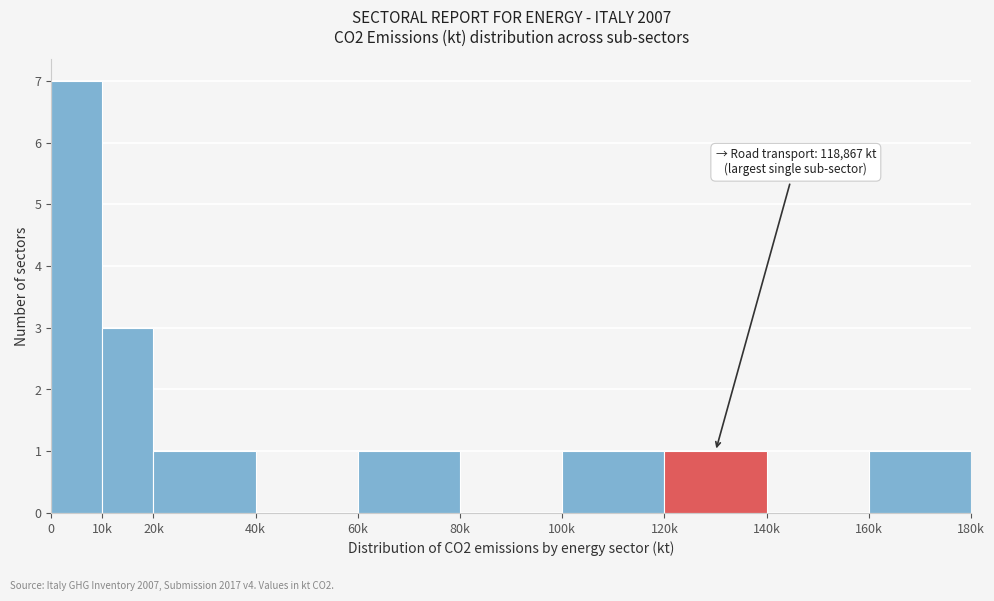

Reading left to right, what are all the values shown in this chart?

0=7	10k=3	20k=1	40k=0	60k=1	80k=0	100k=1	120k=1	140k=0	160k=1